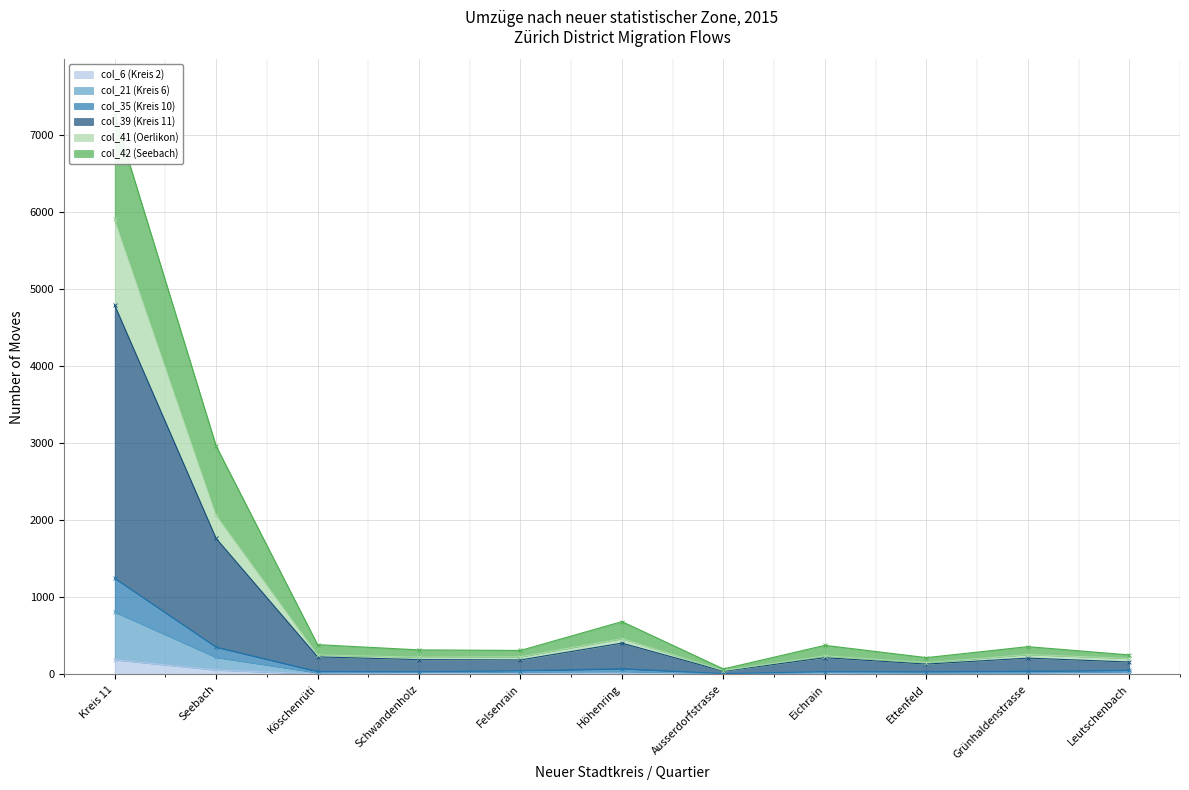

At which category does col_35 (Kreis 10) reach its first local valley?

Schwandenholz